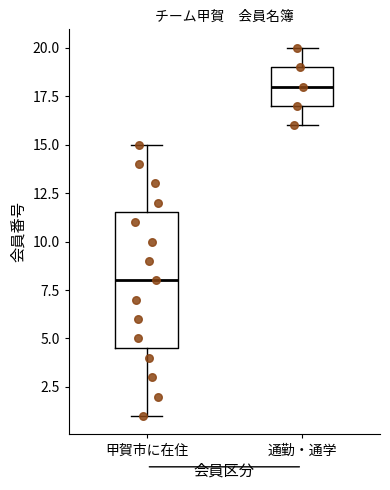

Reading left to right, transcribe this box plot: for each box, give where its median line is, the range the box spans, and where its two whiskers end, as read against the y-axis. The values are not printed on the chart, so give them approximately, as read against the axis.

甲賀市に在住: median 8.0, box 4.5 to 11.5, whiskers 1.0 to 15.0
通勤・通学: median 18.0, box 17.0 to 19.0, whiskers 16.0 to 20.0